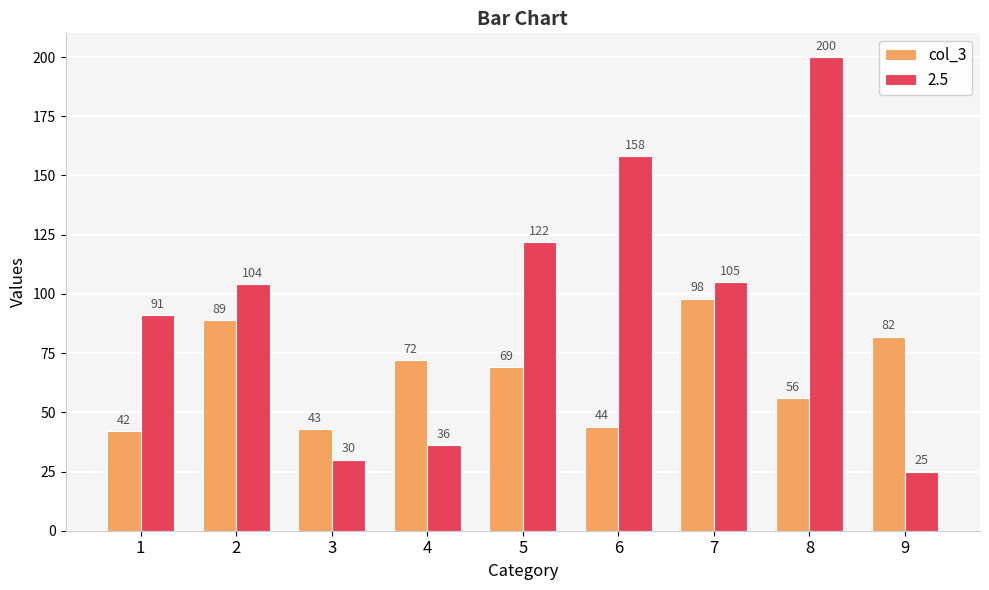

What is the difference between the highest and lowest values at 1?

49